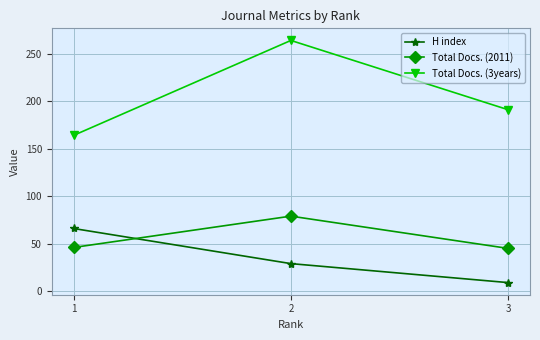

What is the difference between the maximum and minimum values in the Total Docs. (2011) series?

34